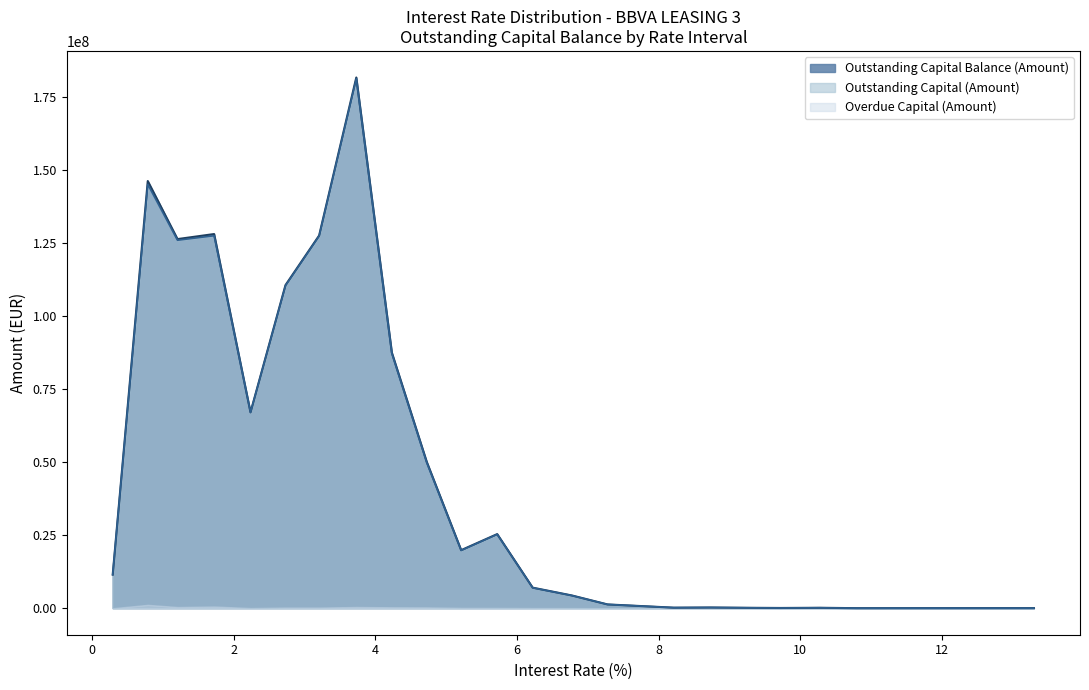

How many distinct data groups are displayed?

3